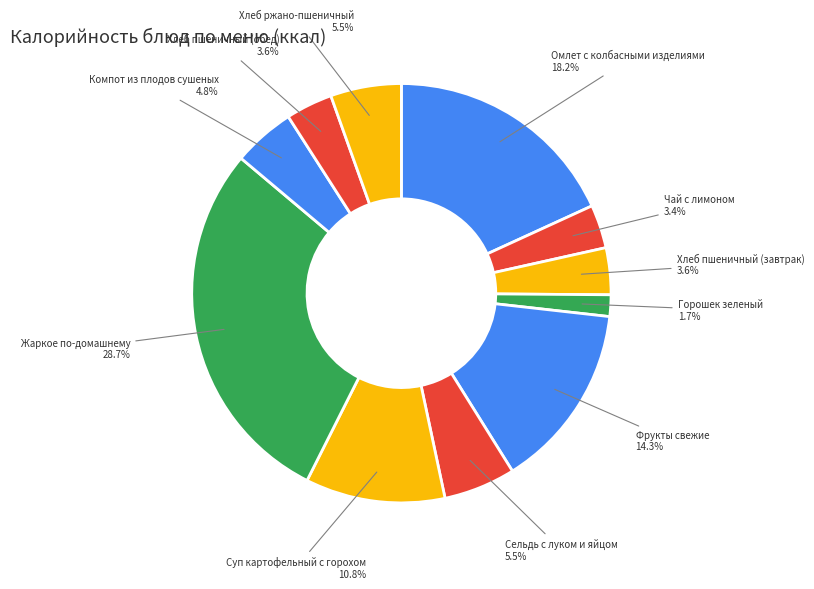

How many segments does this pie chart have?

11